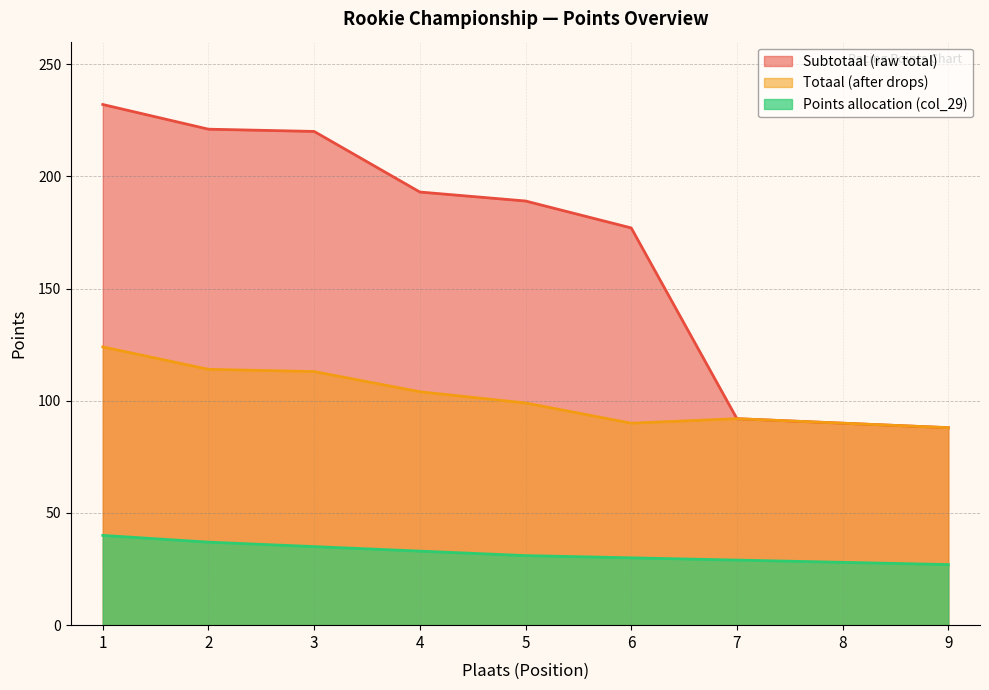

Where does the Subtotaal series first go above 189?

1